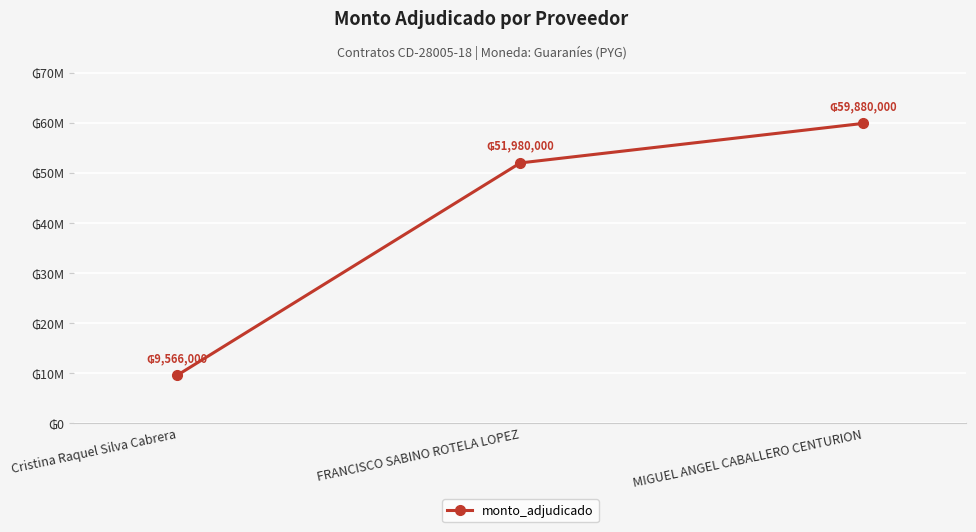

Rank the categories by value from lowest to highest.

Cristina Raquel Silva Cabrera, FRANCISCO SABINO ROTELA LOPEZ, MIGUEL ANGEL CABALLERO CENTURION